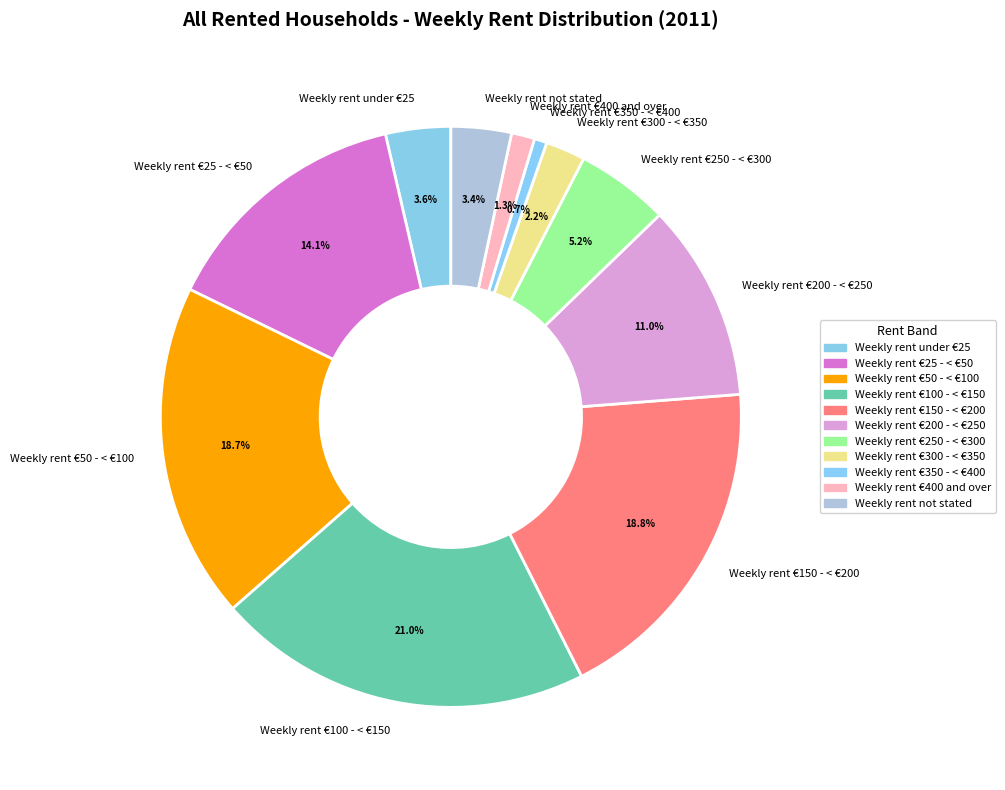

How many slices are in this pie chart?

11